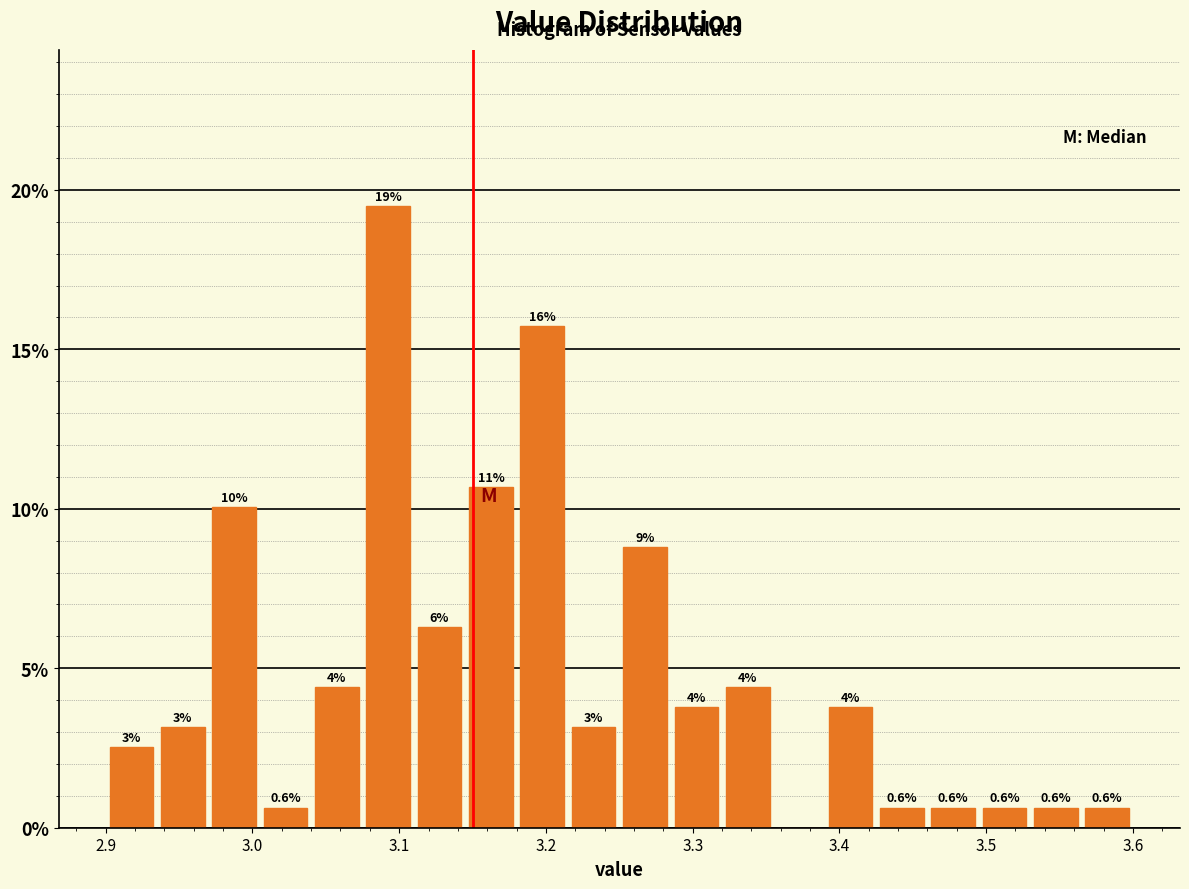

Read against the x-axis, roughly where is the centre of the tallest bar?

3.09